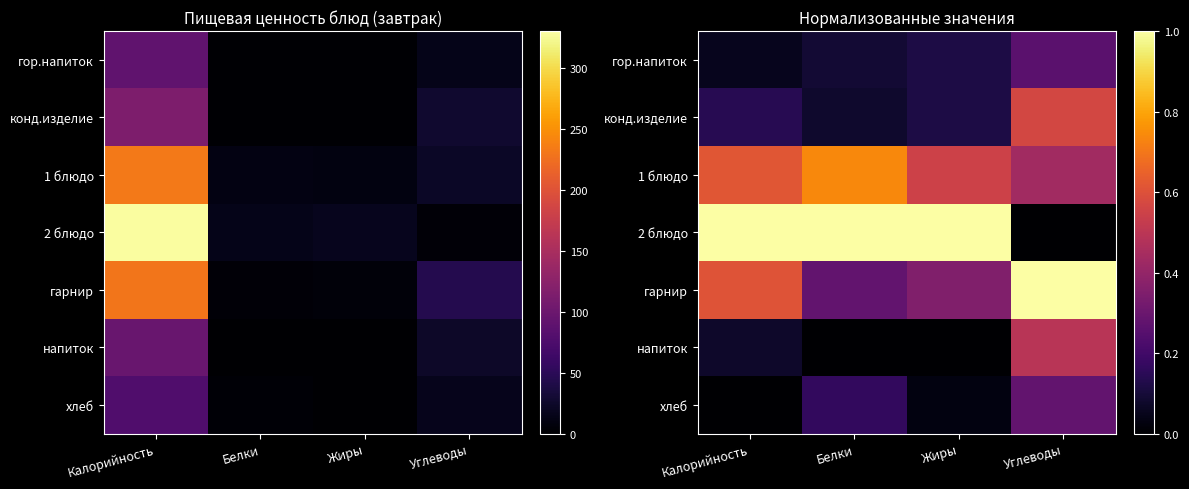

What is the total value across all series at Жиры?

2.2